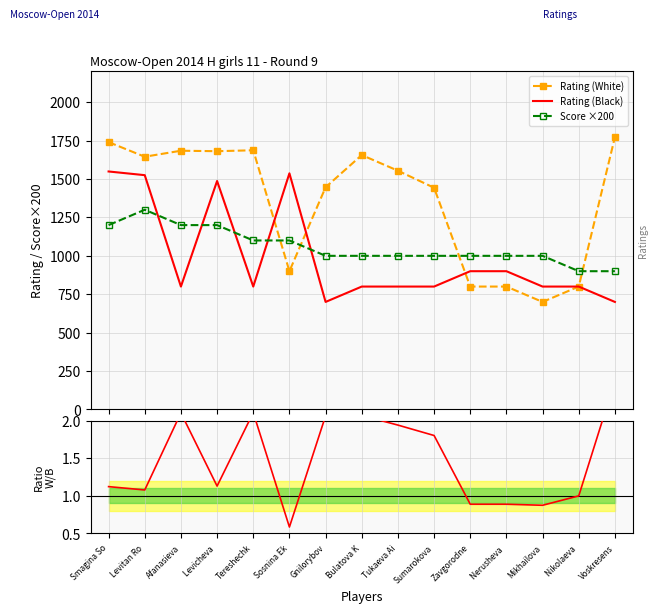

What is the difference between the Rating (White) values at Sumarokova and Levitan Ro?

202.0